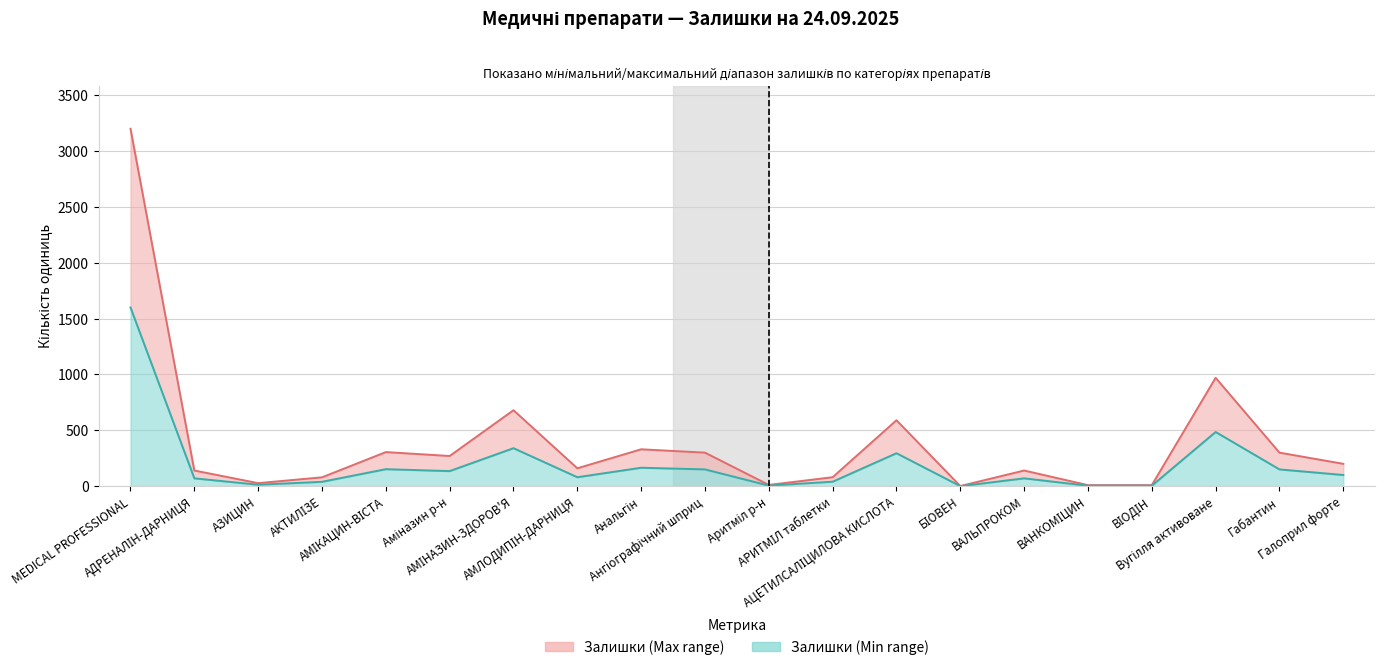

What is the label of the 3rd point from the left?

АЗИЦИН